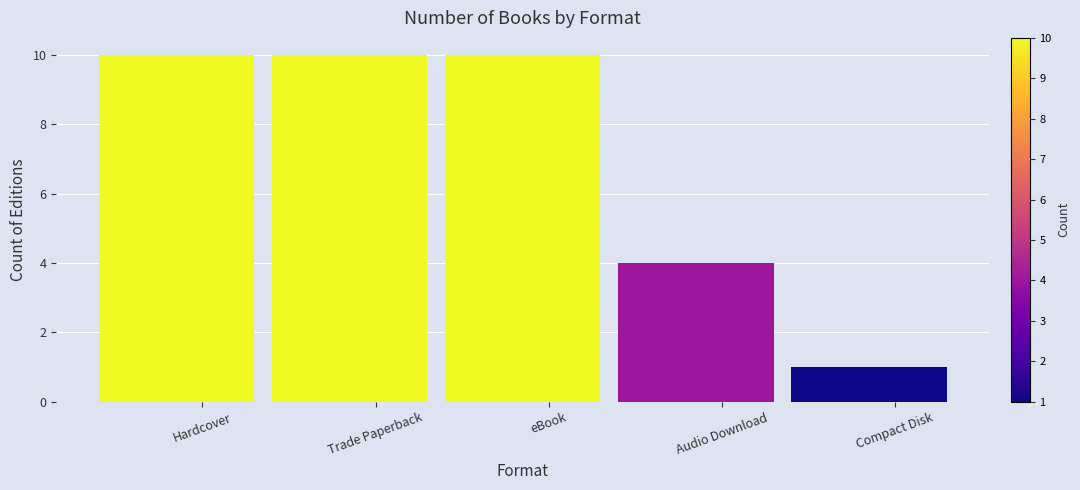

What is the maximum value shown in the chart?

10